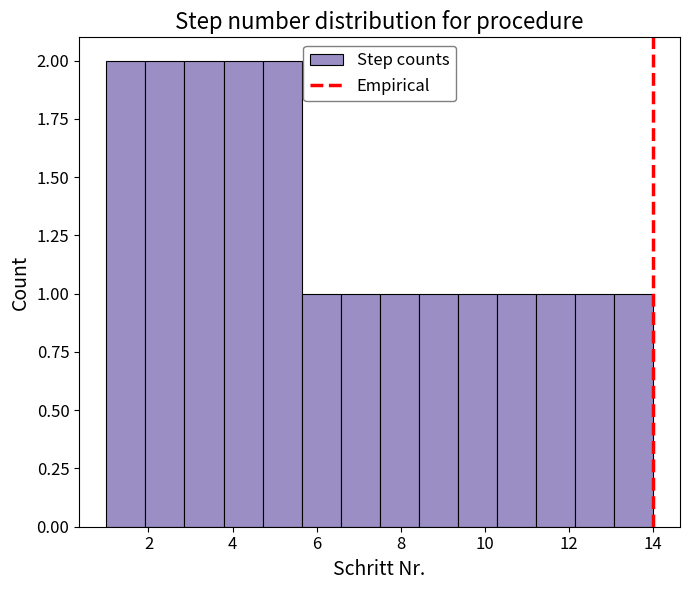

How tall is the bar that spans 6.6 to 7.6 on the x-axis? Neither the bar edges nor the heights are printed on the chart, so give them approximately, as read against the axes.

1